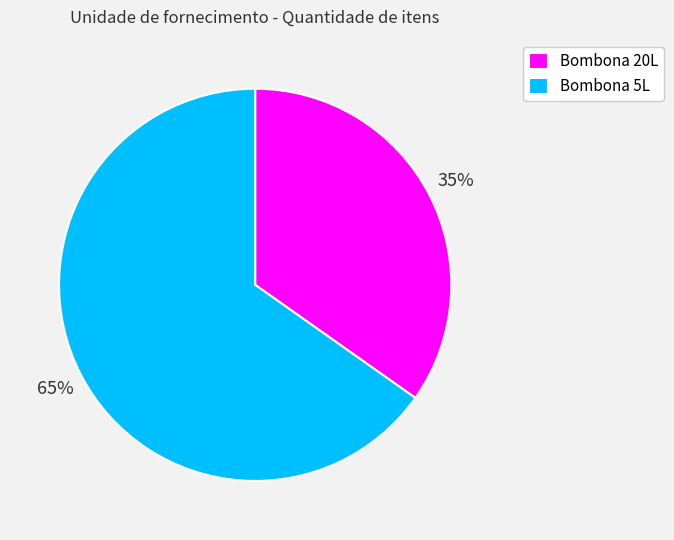

Is Bombona 20L the majority of the pie?

No